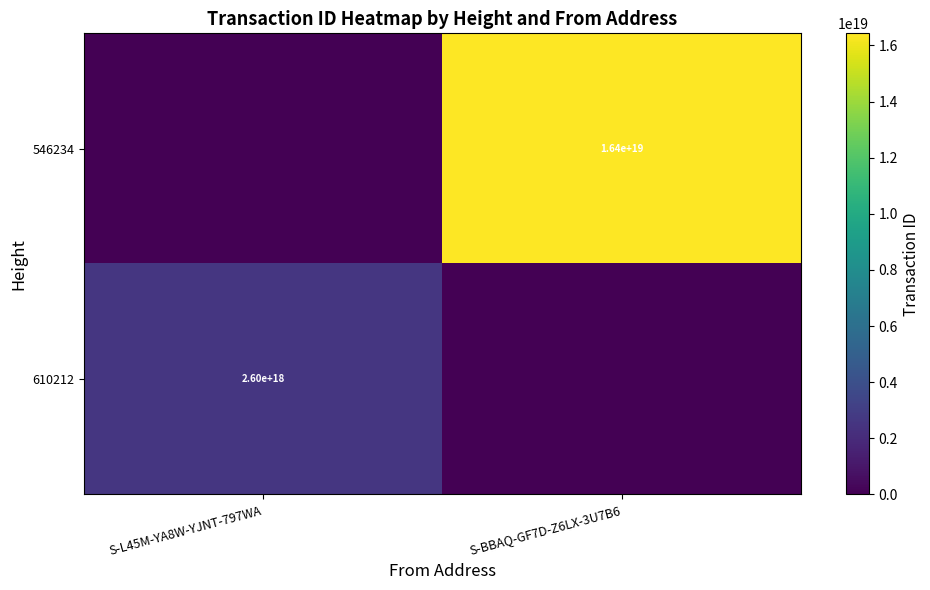

Is it true that 546234 equals 16400000000000000000 at S-BBAQ-GF7D-Z6LX-3U7B6?

True